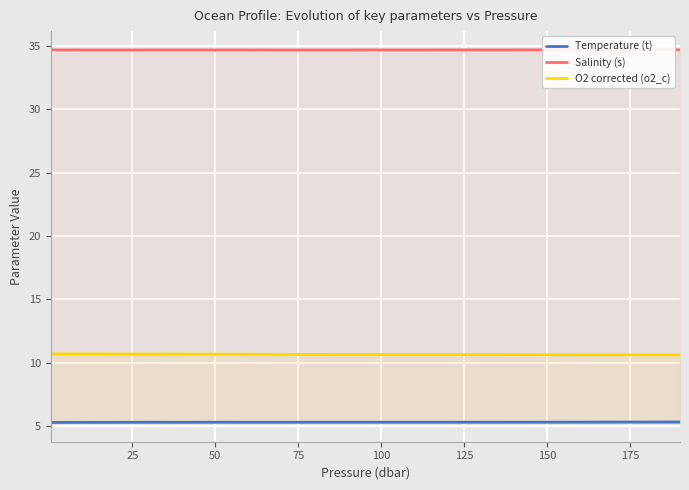

True or false: Salinity (s) has more than 0 points higher than both neighbors.

False